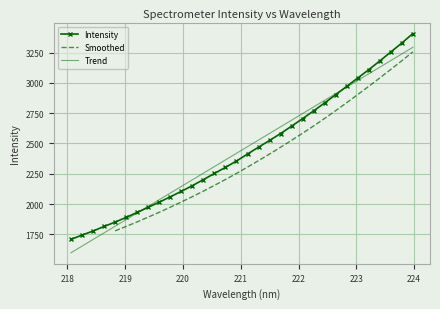

Rank the categories by value from highest to lowest.

223.9802, 223.7895, 223.5987, 223.408, 223.2172, 223.0264, 222.8355, 222.6447, 222.4538, 222.263, 222.0721, 221.8812, 221.6902, 221.4993, 221.3083, 221.1174, 220.9264, 220.7354, 220.5444, 220.3533, 220.1623, 219.9712, 219.7801, 219.589, 219.3979, 219.2067, 219.0156, 218.8244, 218.6332, 218.442, 218.2508, 218.0596